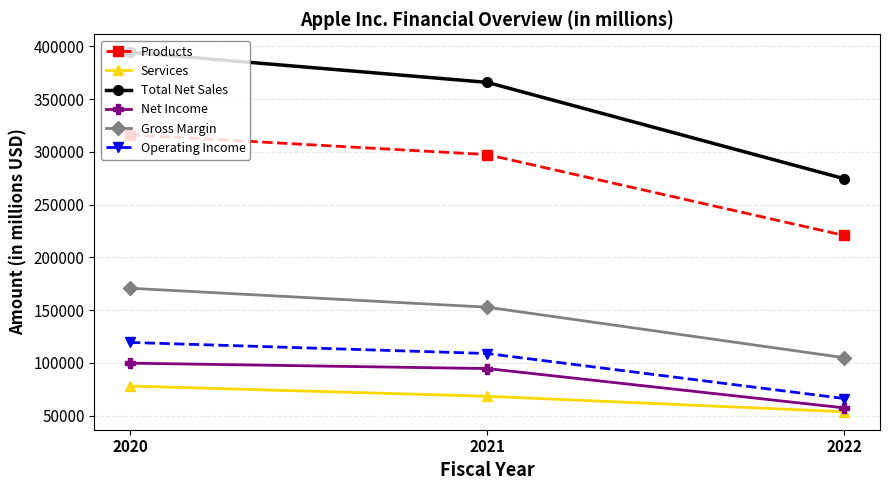

Which series has the widest spread of values?

Total Net Sales